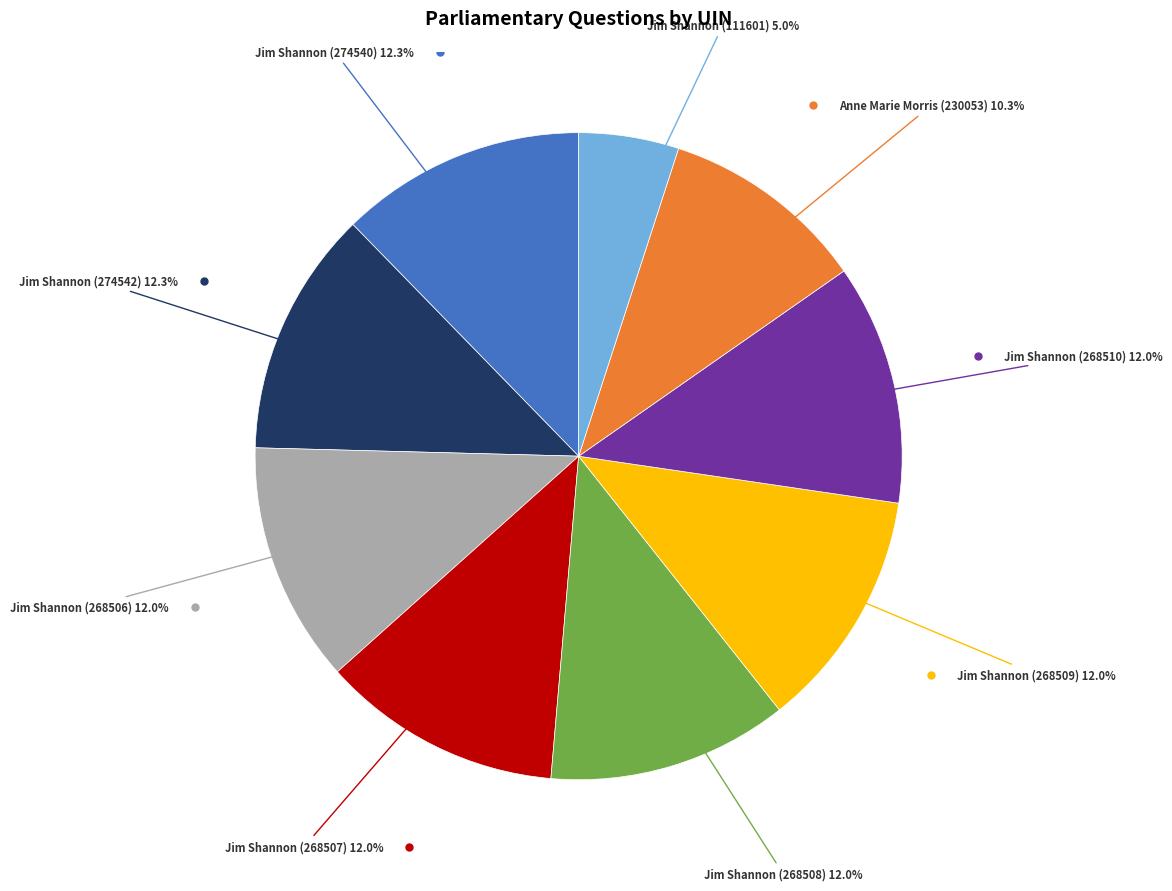

Is there a majority slice in this chart?

No